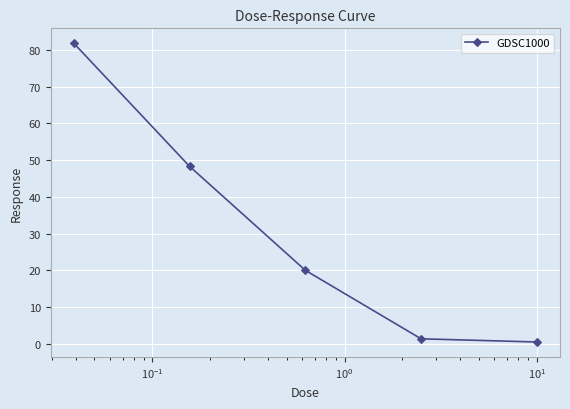

True or false: there are more than 1 points higher than both neighbors.

False